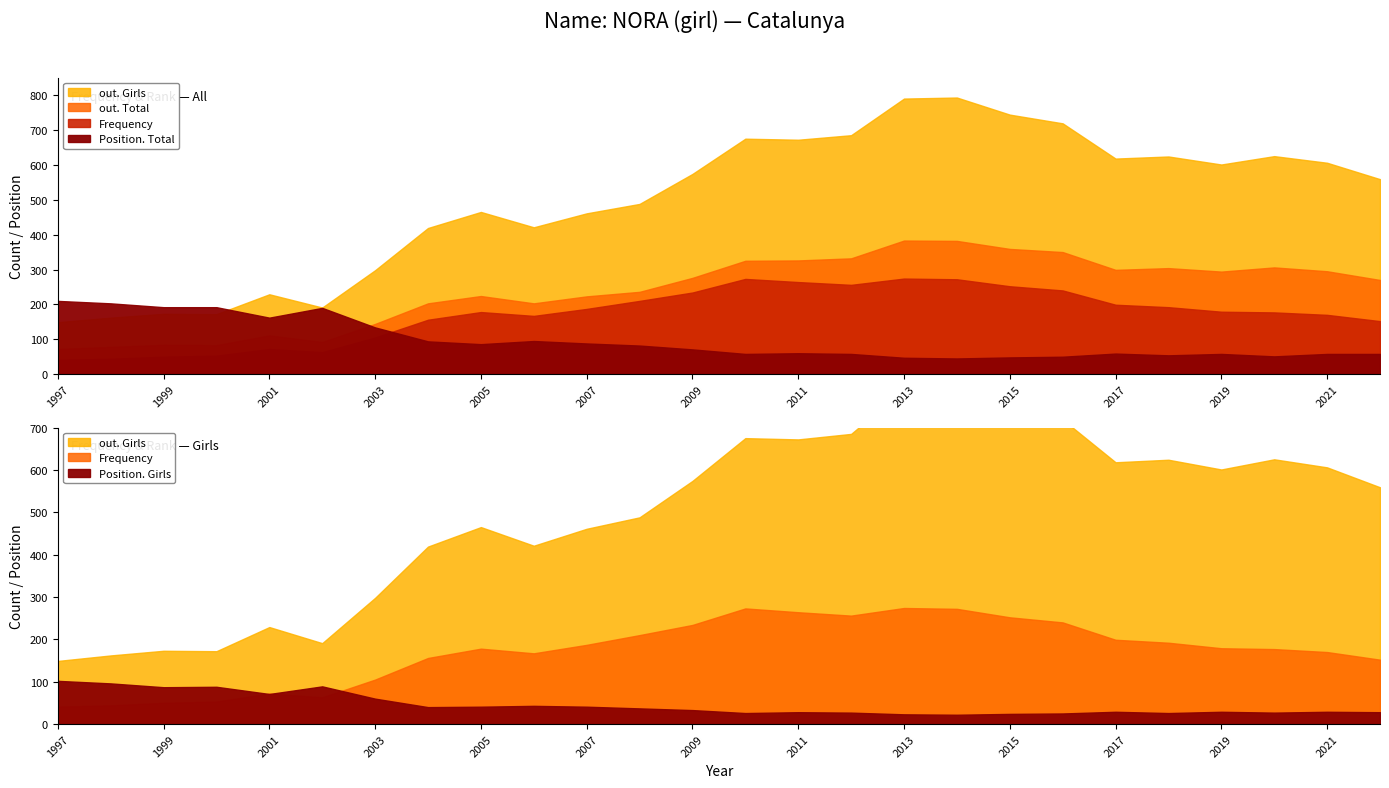

What is the sum of all out. Total values?

6254